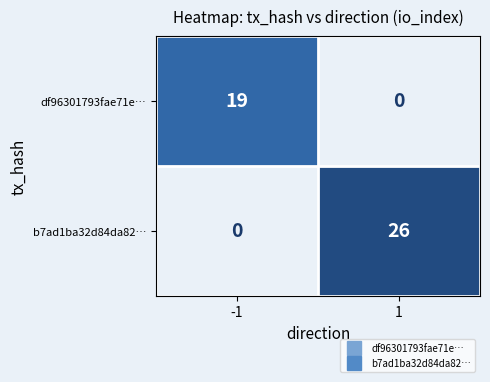

Rank the series at 1 from highest to lowest value.

b7ad1ba32d84da82…, df96301793fae71e…